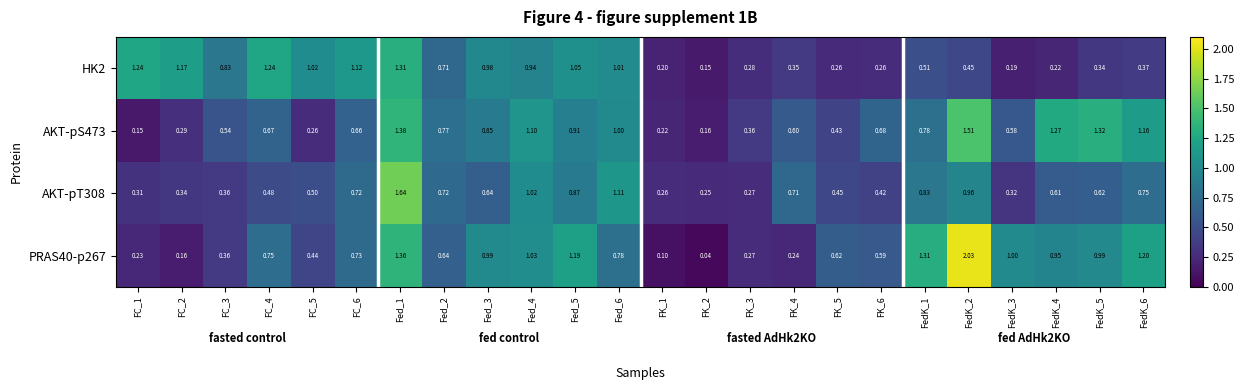

Is the value of AKT-pS473 at FC_1 greater than the value of PRAS40-p267 at FK_6?

No